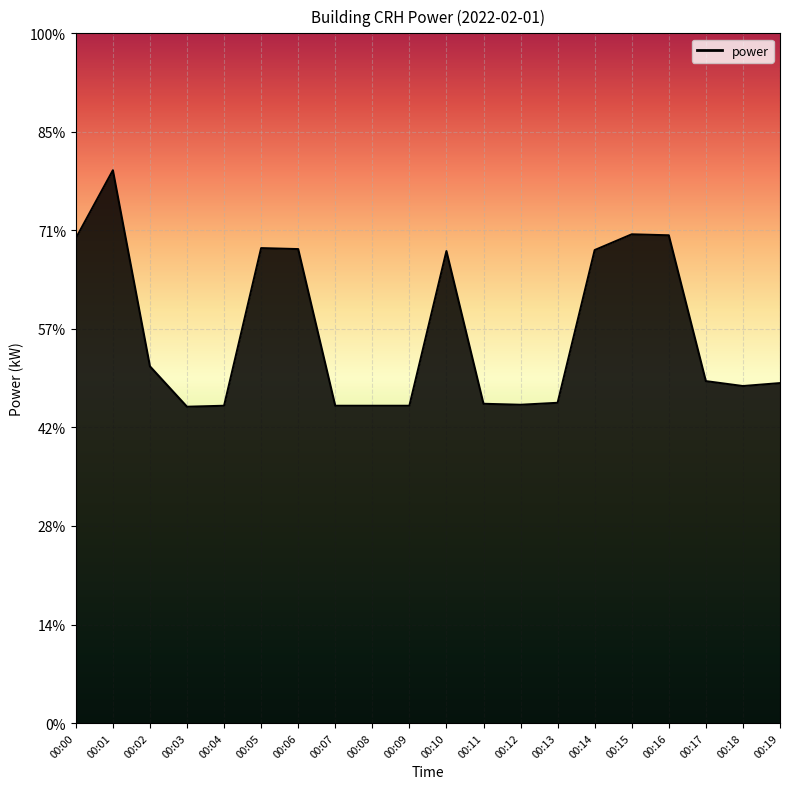

Reading left to right, extract all data points from this chart.

00:00=4.9	00:01=5.6	00:02=3.6	00:03=3.2	00:04=3.2	00:05=4.8	00:06=4.8	00:07=3.2	00:08=3.2	00:09=3.2	00:10=4.8	00:11=3.2	00:12=3.2	00:13=3.2	00:14=4.8	00:15=5.0	00:16=5.0	00:17=3.5	00:18=3.4	00:19=3.5